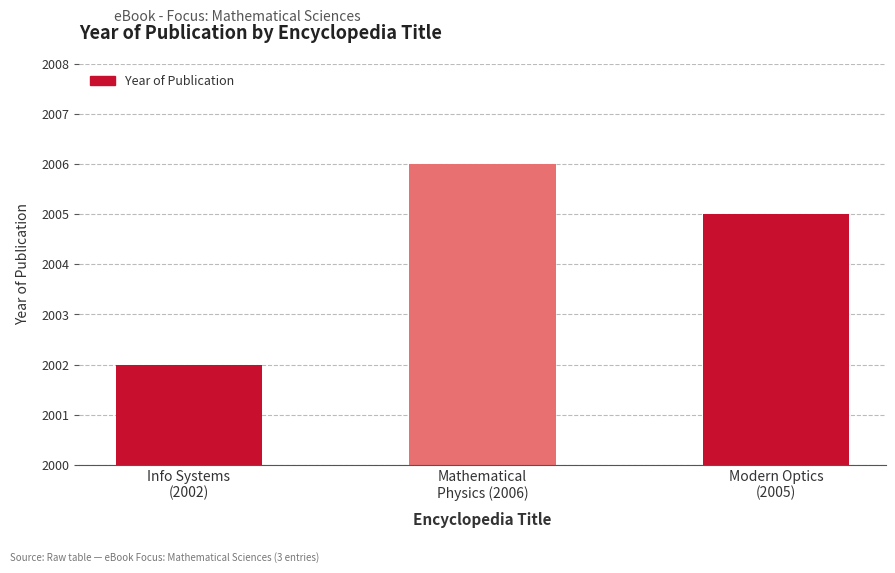

How many bars are there in total?

3